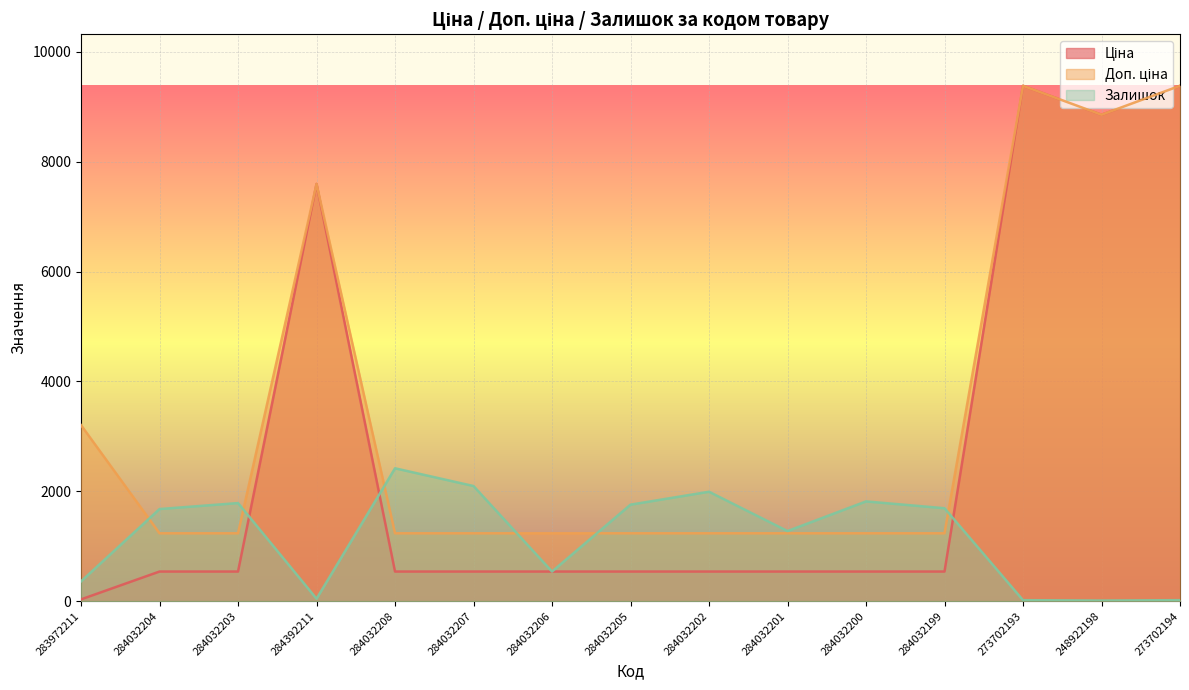

True or false: Ціна and Доп. ціна cross at least once.

False